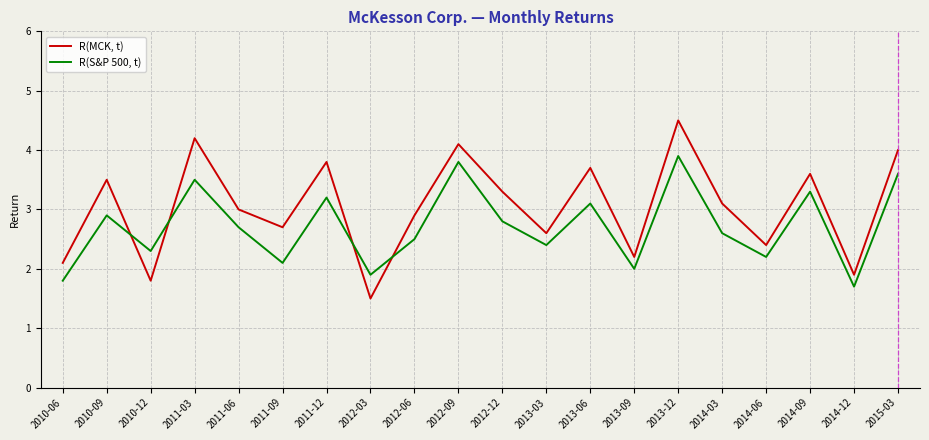

What is the total value across all series at 2010-06?

3.9